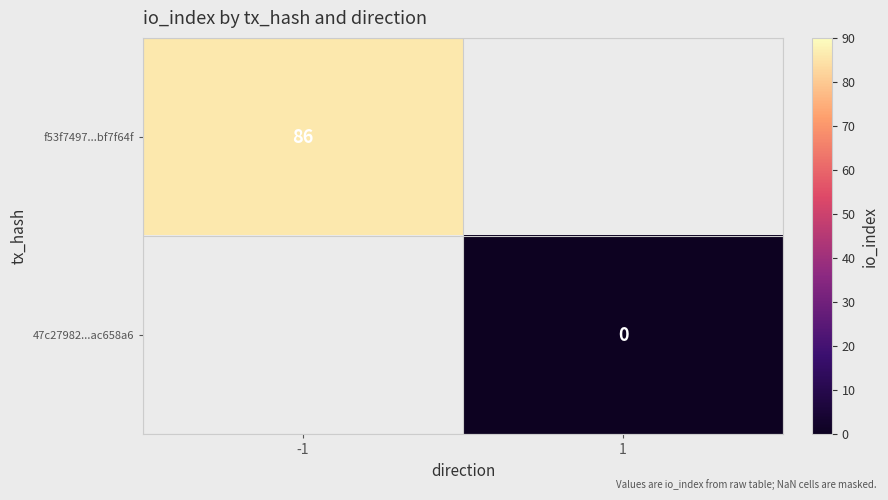

Which has a higher value, 1 or -1?

-1